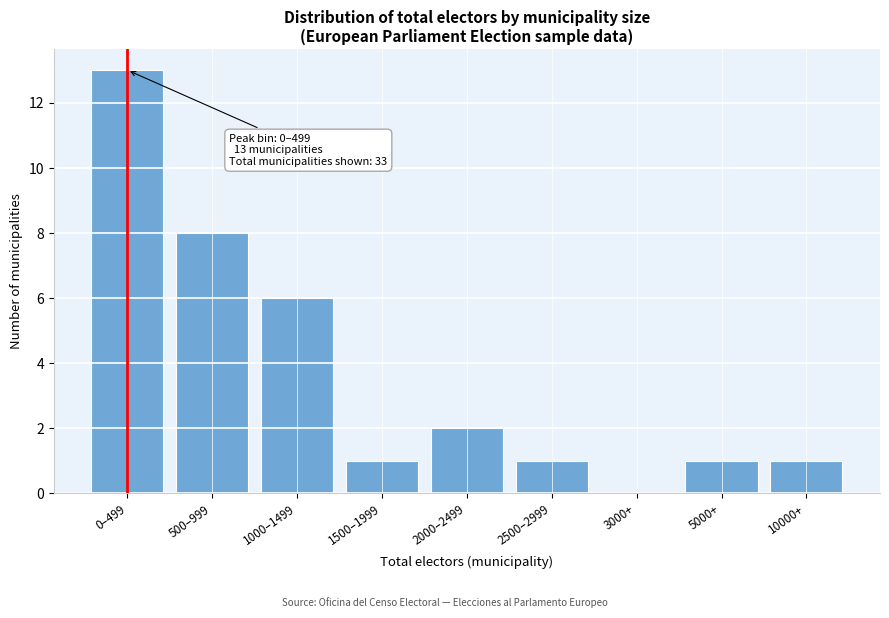

Reading left to right, list all the values displayed in this chart.

0–499=13	500–999=8	1000–1499=6	1500–1999=1	2000–2499=2	2500–2999=1	3000+=0	5000+=1	10000+=1